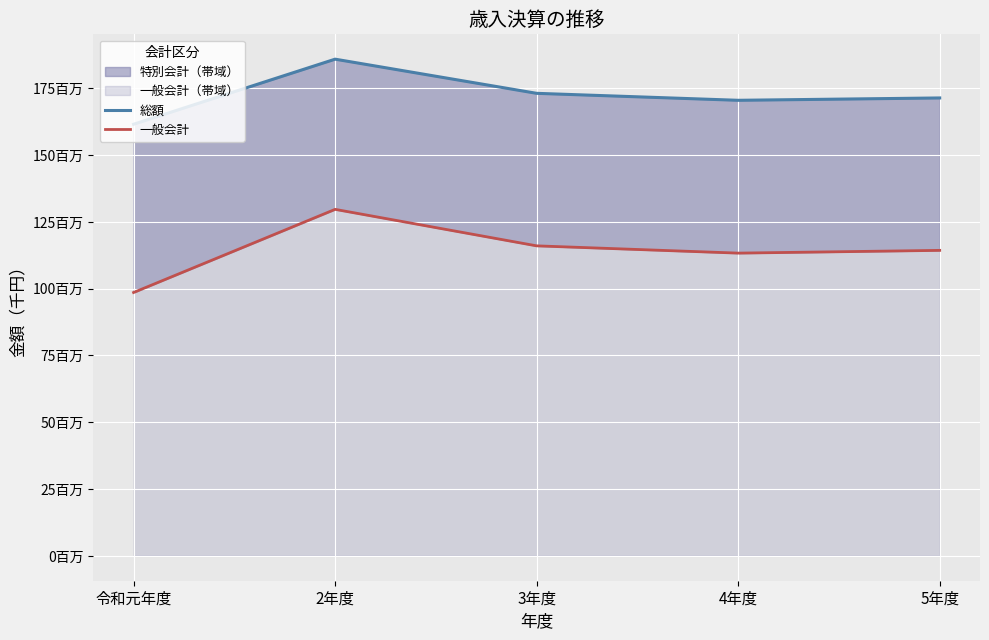

True or false: 総額 and 一般会計 intersect in this chart.

False